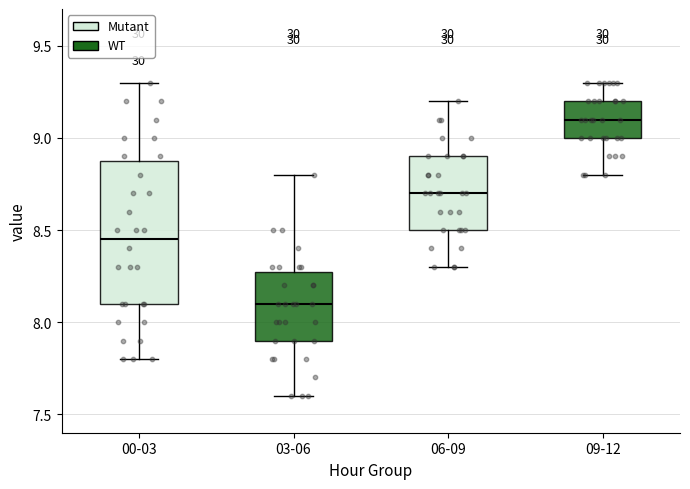

Comparing the boxes themselves (not the whiskers), which one is the tallest?

00-03